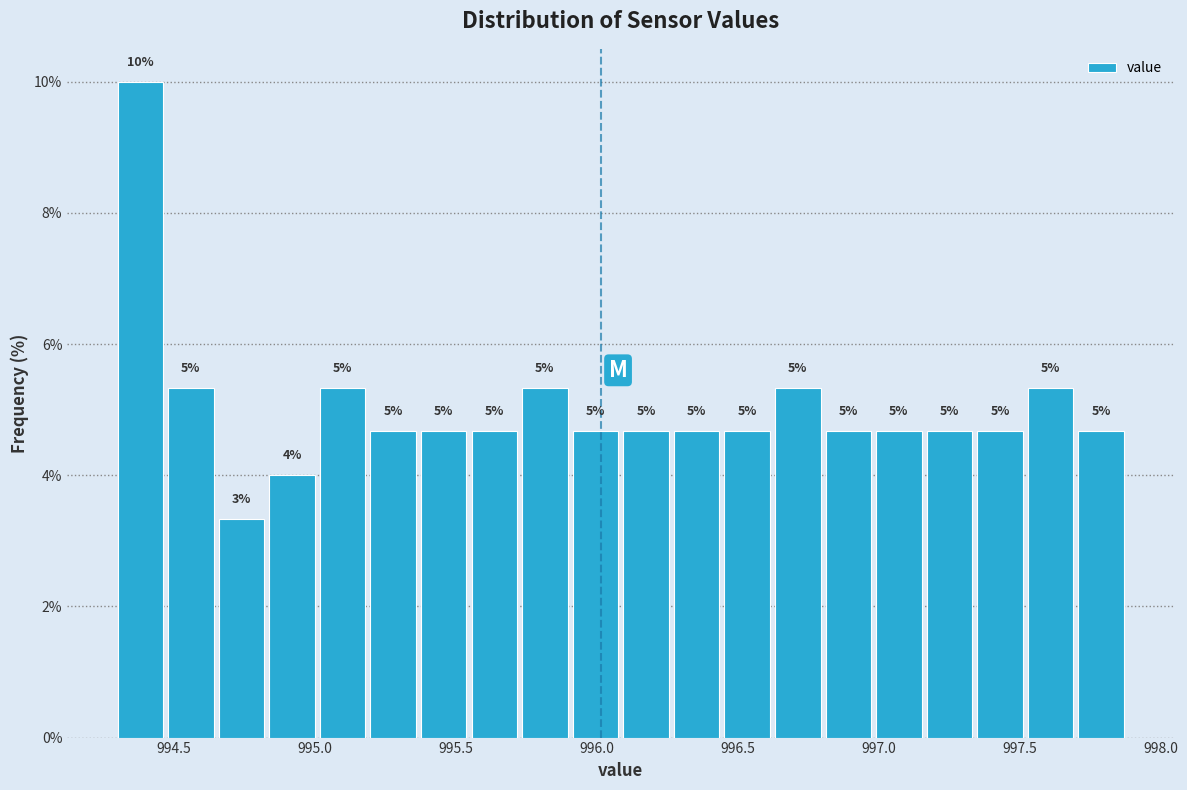

Around what value on the x-axis is the tallest bar? Give the approximate position of its centre, as read against the axis.

994.40